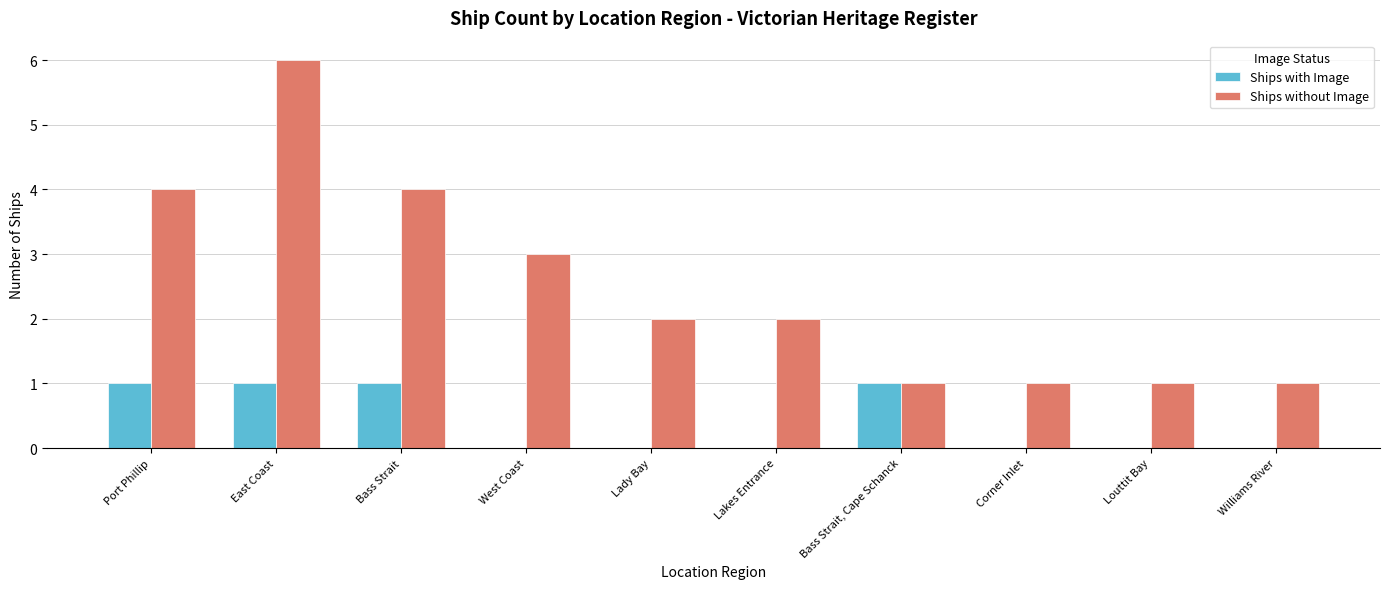

Between East Coast and Corner Inlet, which series saw the biggest shift?

Ships without Image